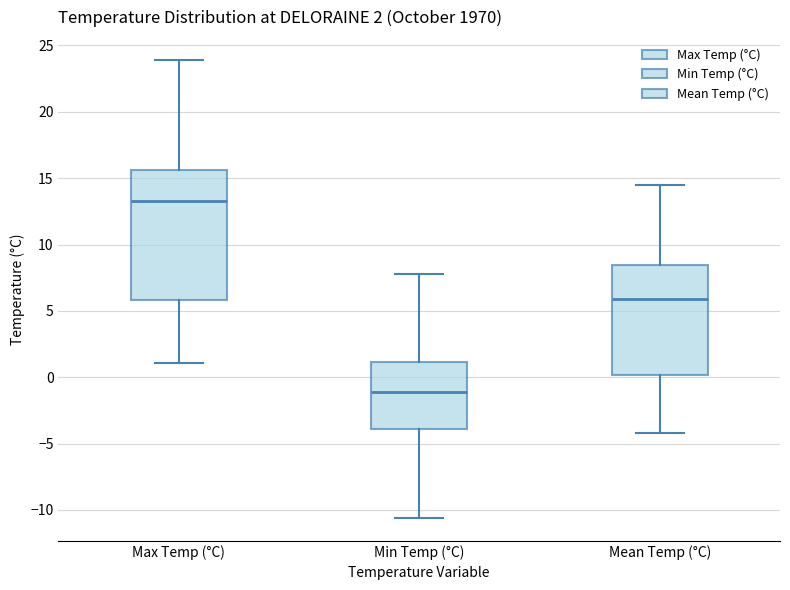

Which box has the highest median line?

Max Temp (°C)